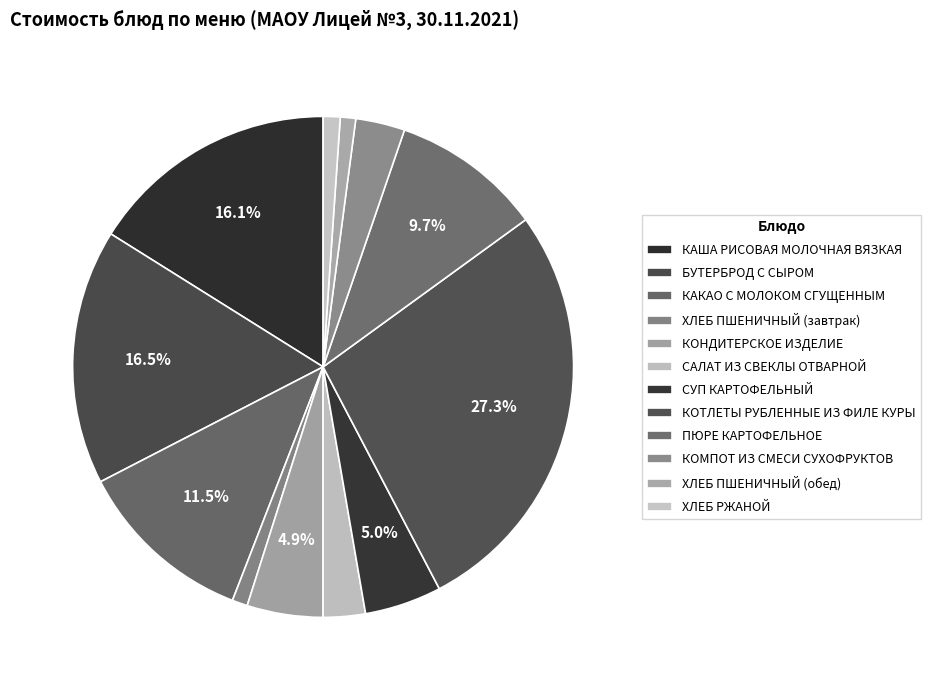

How many slices are in this pie chart?

12